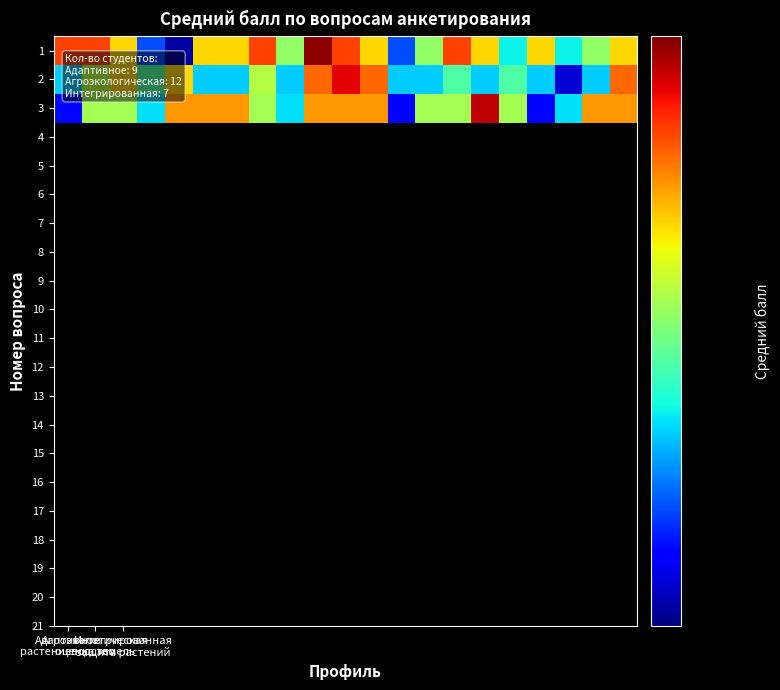

At which category is the sum across all series the highest?

9